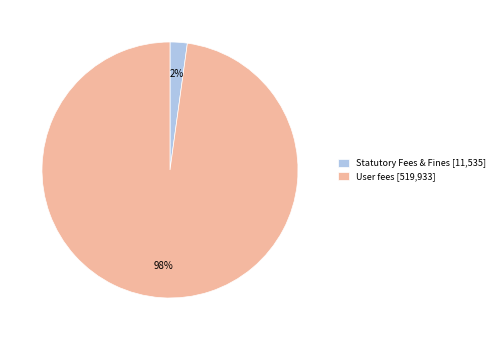

How many segments does this pie chart have?

2